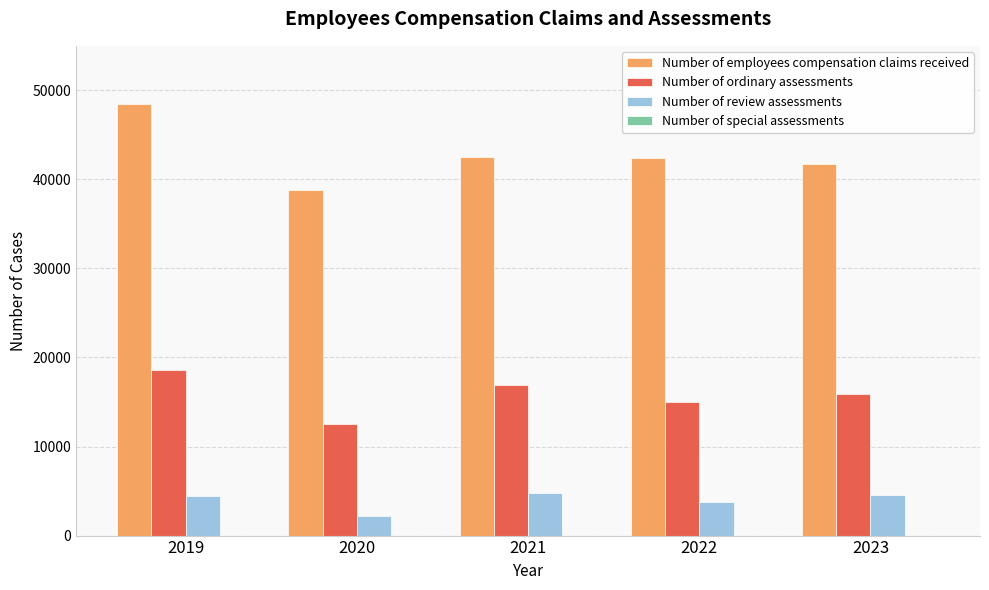

What is the value of the Number of review assessments bar at the 3rd from the left?

4823